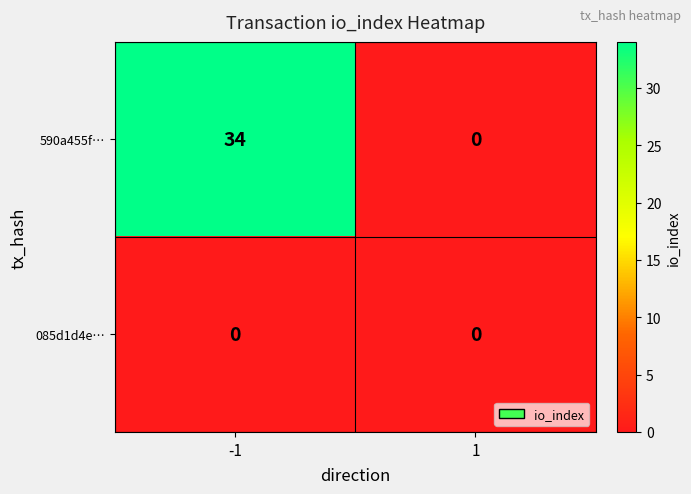

Reading right to left, what are all the values shown in this chart?

590a455f…: 1=0	-1=34
085d1d4e…: 1=0	-1=0